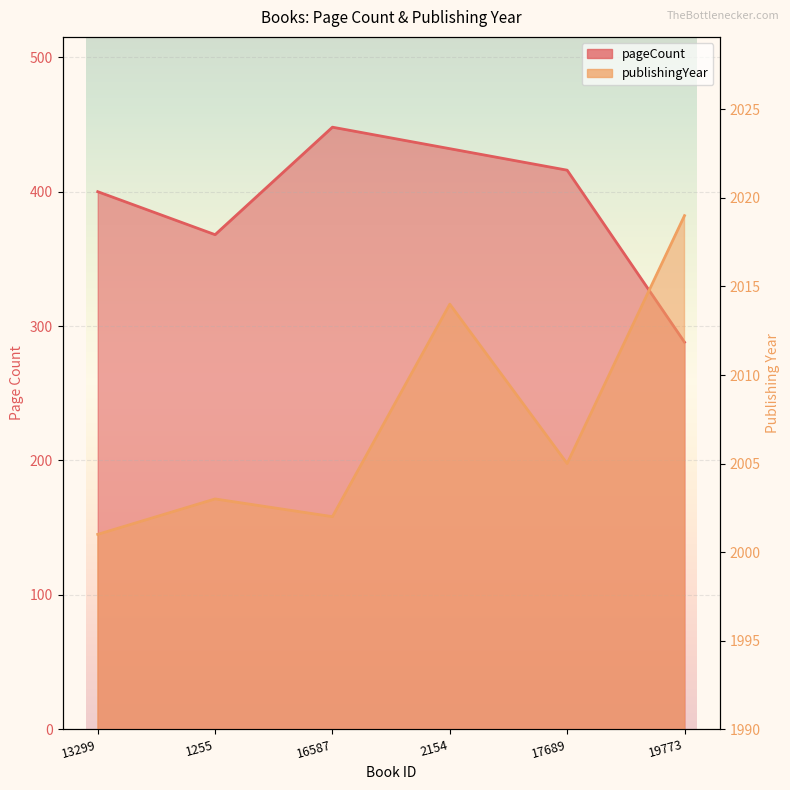

What is the difference between the second highest and minimum values in the publishingYear series?

13